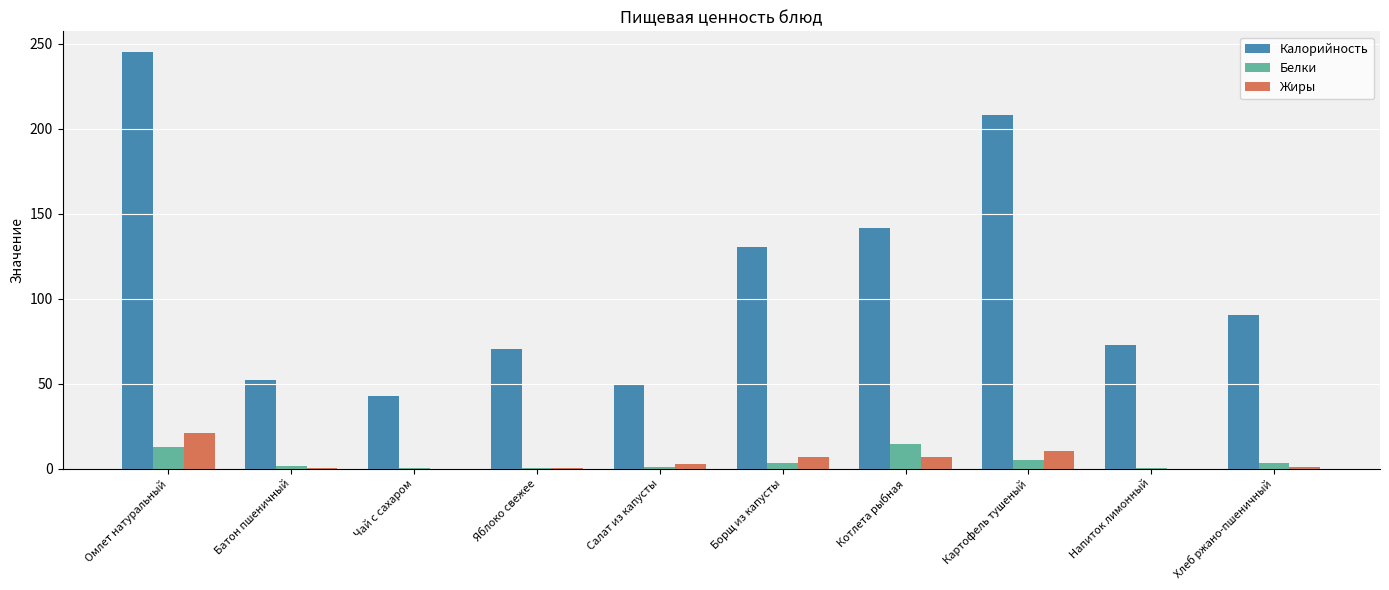

Are the bars grouped side by side (vs. stacked)?

Yes